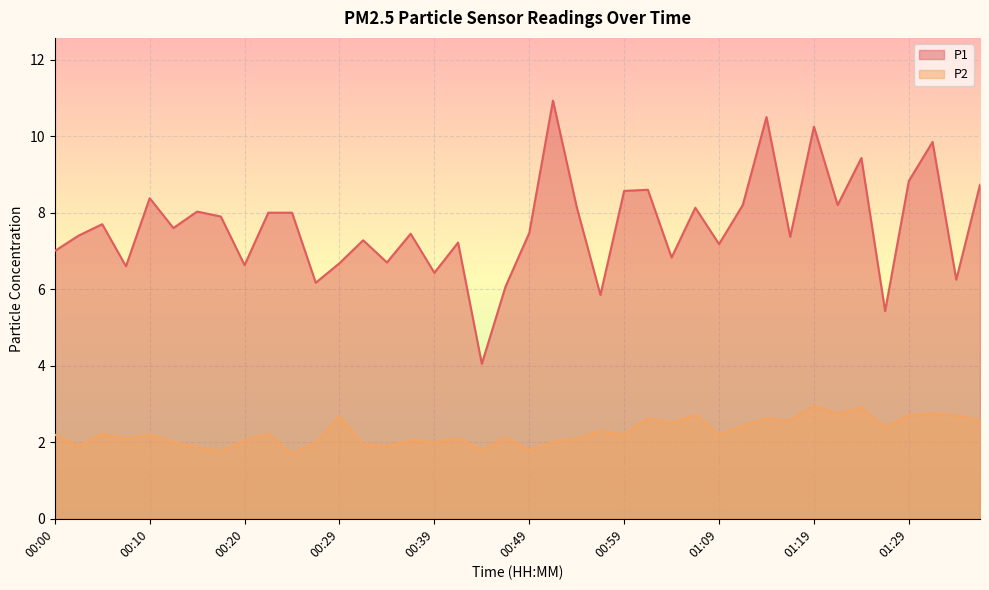

True or false: P2 has a value of 2.0 at 00:37.

True